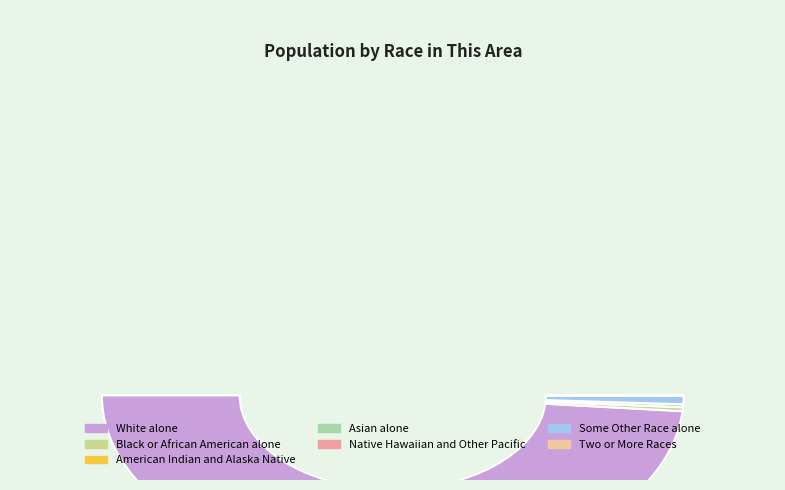

Rank the categories by value from highest to lowest.

White alone, Some Other Race alone, Black or African American alone, Asian alone, Two or More Races, American Indian and Alaska Native, Native Hawaiian and Other Pacific